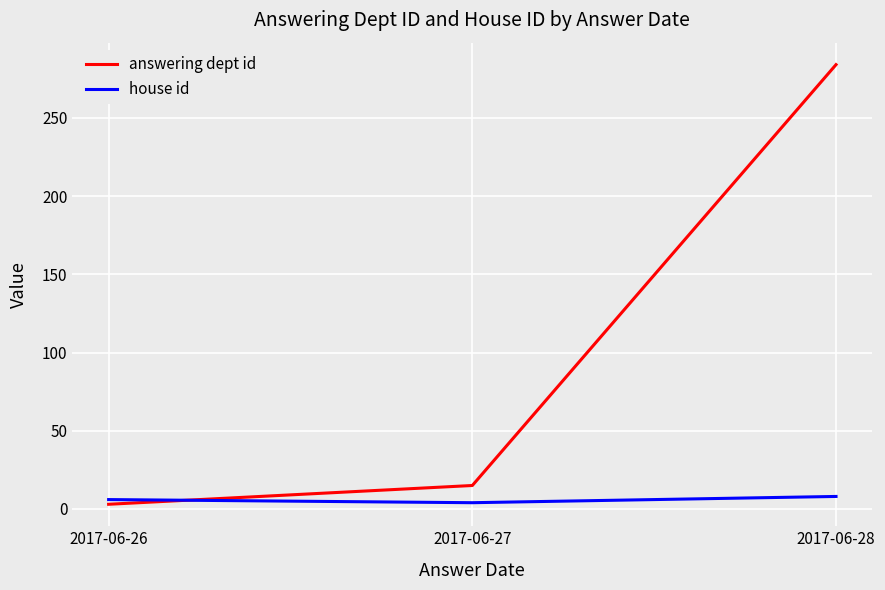

Which series changed the most between 2017-06-26 and 2017-06-28?

answering dept id